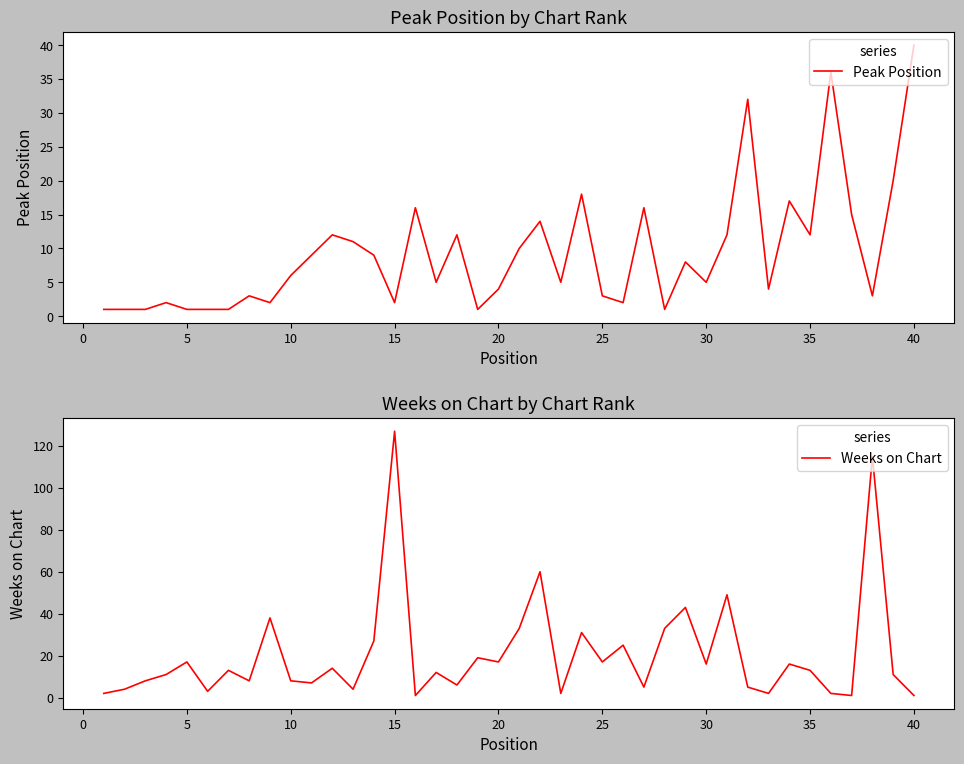

What are all the series names shown in the legend?

Peak Position, Weeks on Chart